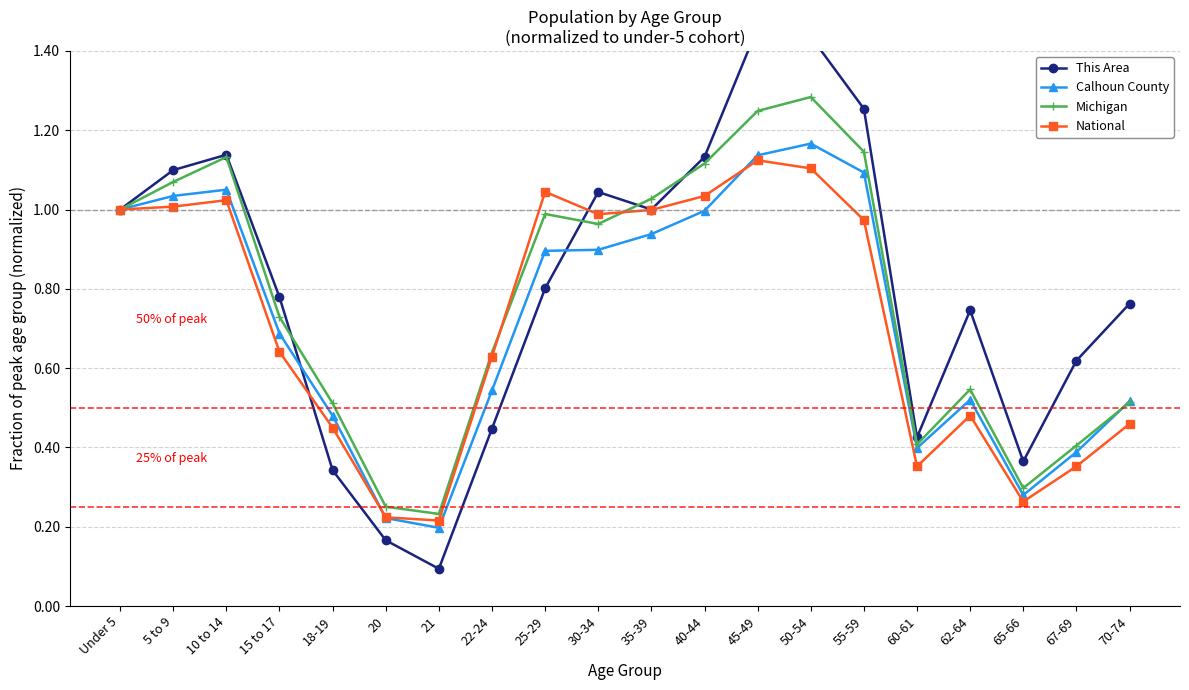

What is the sum of all National values?

14.4